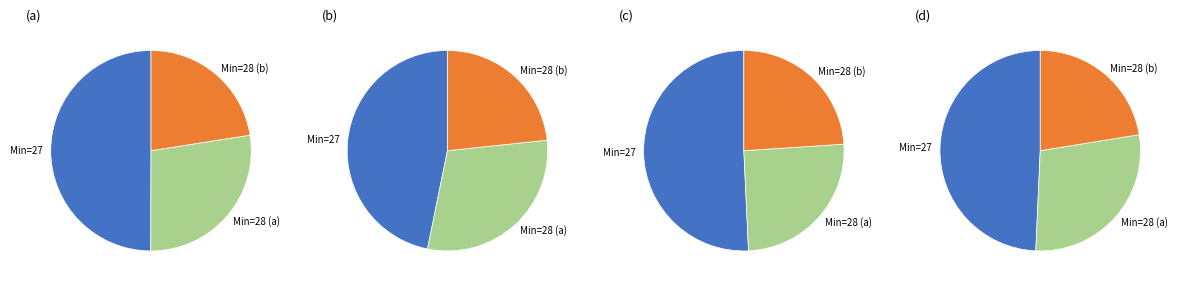

How many slices are in this pie chart?

12